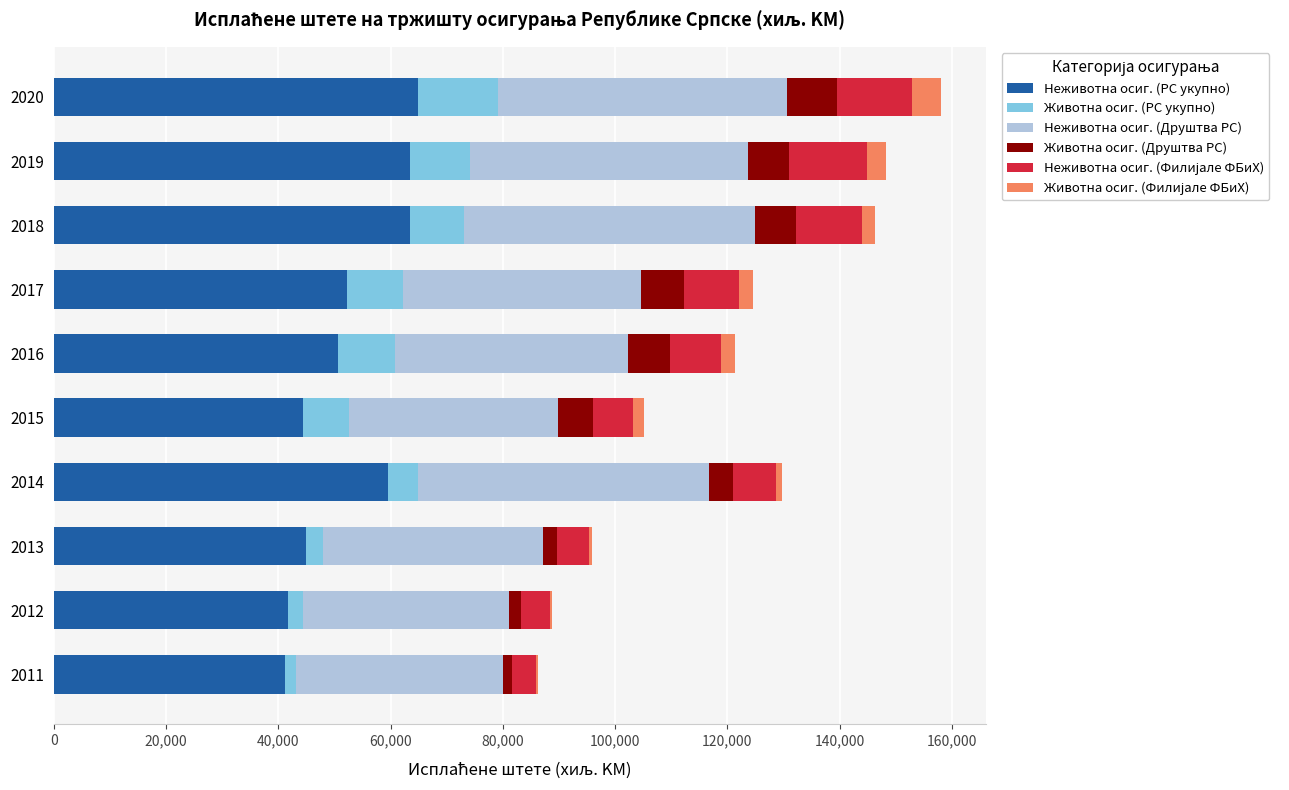

What is the sum of all Неживотна осиг. (РС укупно) values?

526482.3